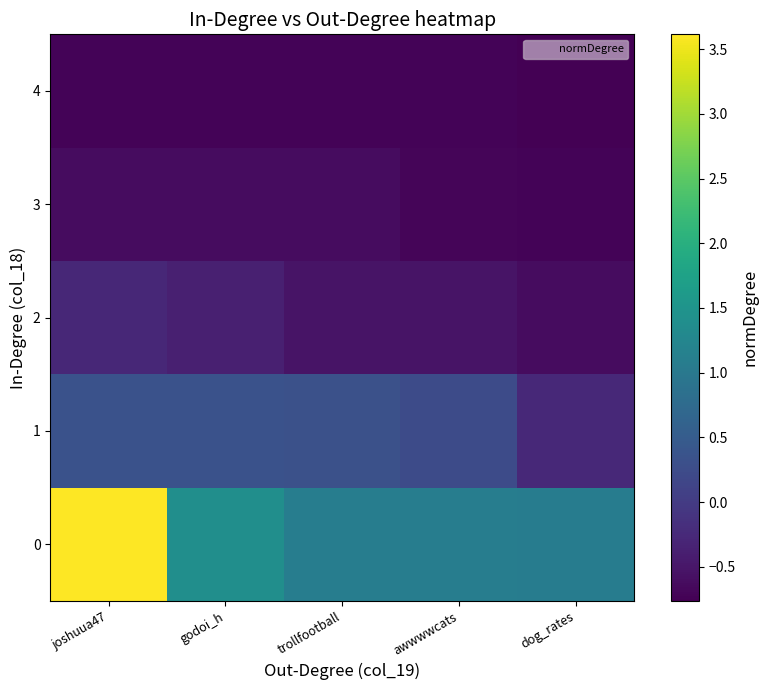

Reading left to right, transcribe all the data shown in this chart.

0: joshuua47=3.6	godoi_h=1.4	trollfootball=1.1	awwwwcats=1.1	dog_rates=1.1
1: joshuua47=0.3	godoi_h=0.3	trollfootball=0.3	awwwwcats=0.2	dog_rates=-0.3
2: joshuua47=-0.3	godoi_h=-0.4	trollfootball=-0.5	awwwwcats=-0.5	dog_rates=-0.6
3: joshuua47=-0.6	godoi_h=-0.6	trollfootball=-0.6	awwwwcats=-0.7	dog_rates=-0.7
4: joshuua47=-0.7	godoi_h=-0.7	trollfootball=-0.7	awwwwcats=-0.7	dog_rates=-0.8